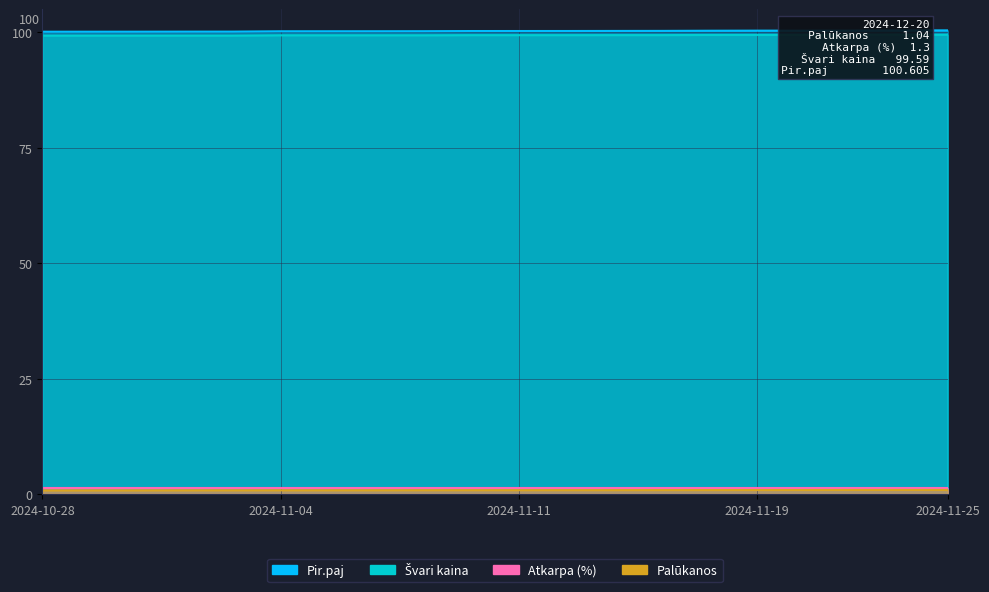

True or false: Palūkanos and Švari kaina cross at least once.

False